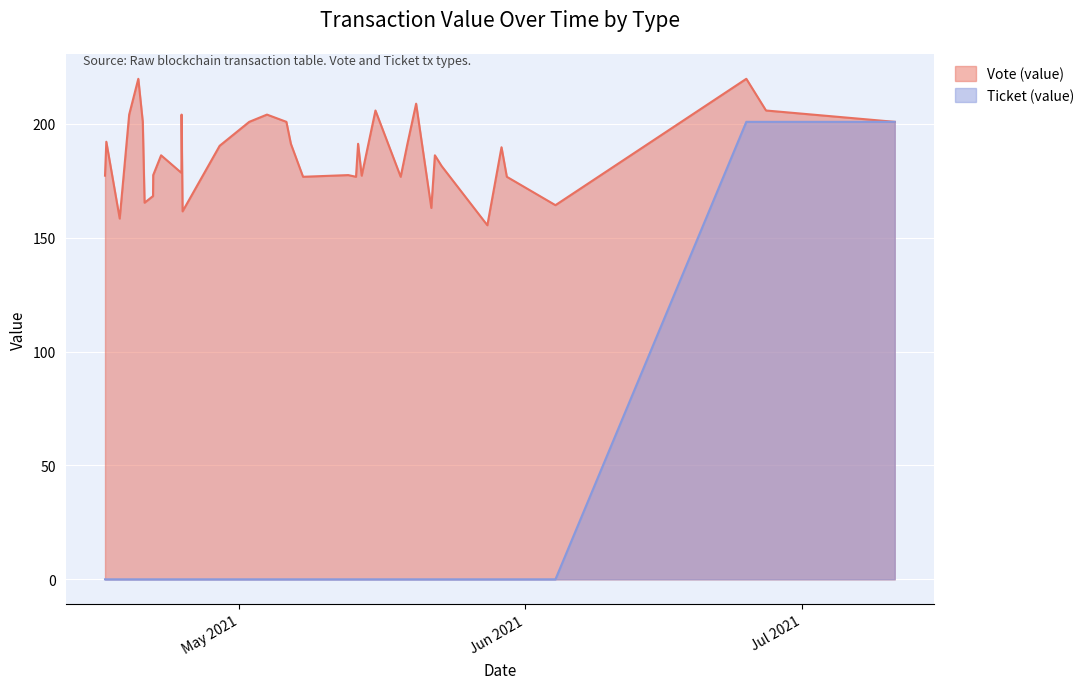

In Vote (value), how many points are higher than both neighbors (excluding endpoints)?

12